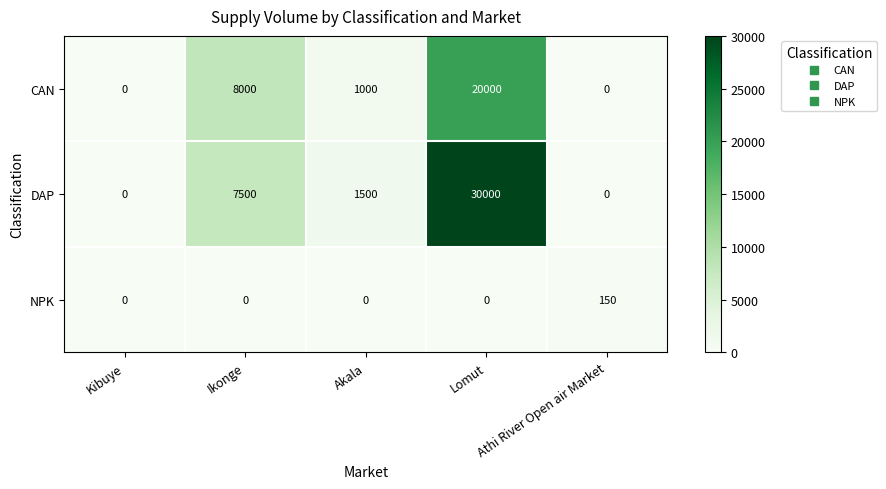

What is the difference between the maximum and second lowest values in the DAP series?

30000